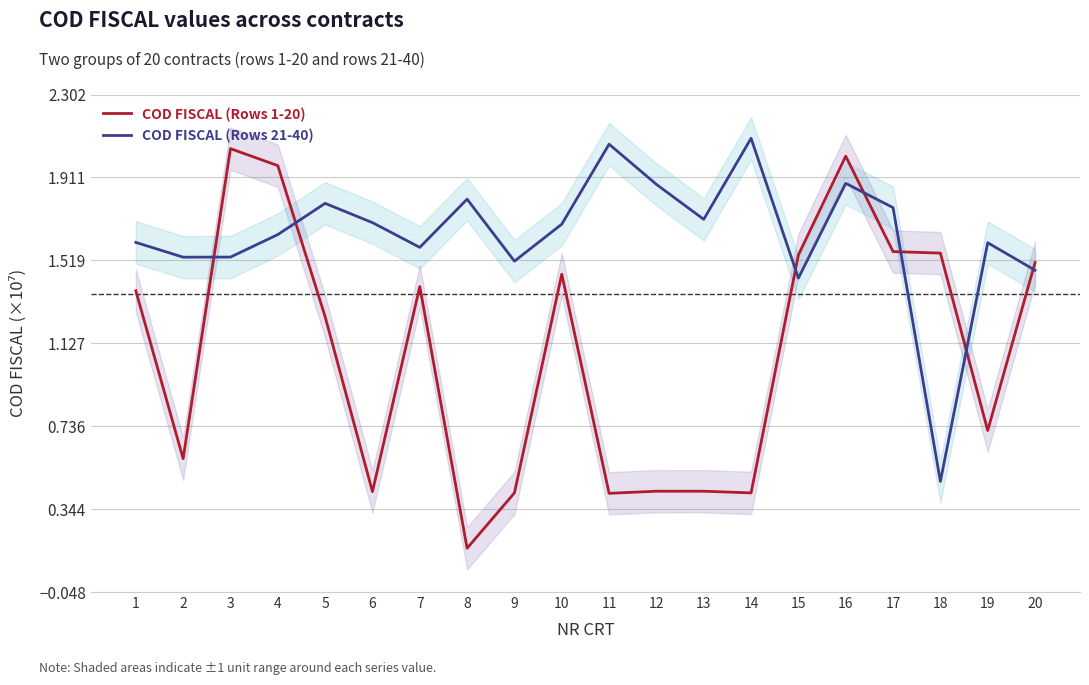

In COD FISCAL (Rows 1-20), how many points are higher than both neighbors (excluding endpoints)?

5